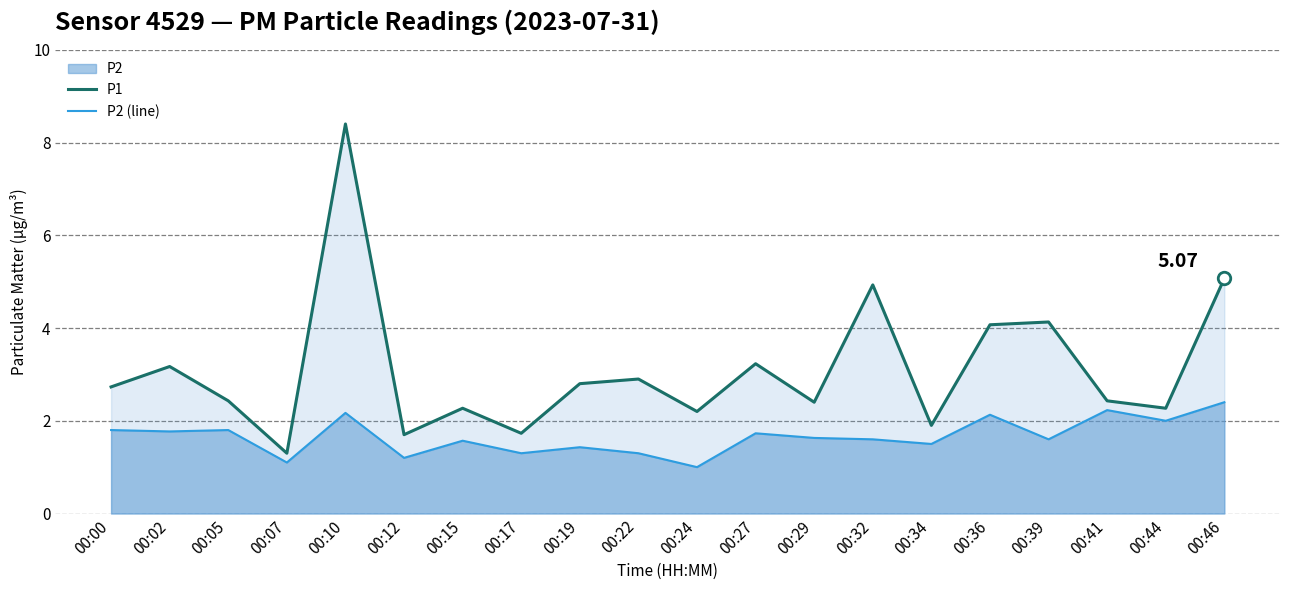

True or false: P1 has a value of 2.4 at 00:05.

True